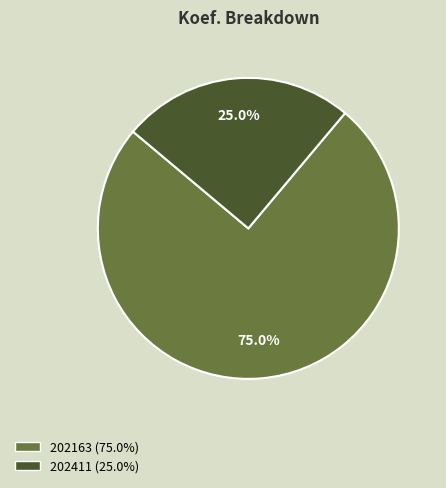

To the nearest percent, what is the average slice percentage?

50%